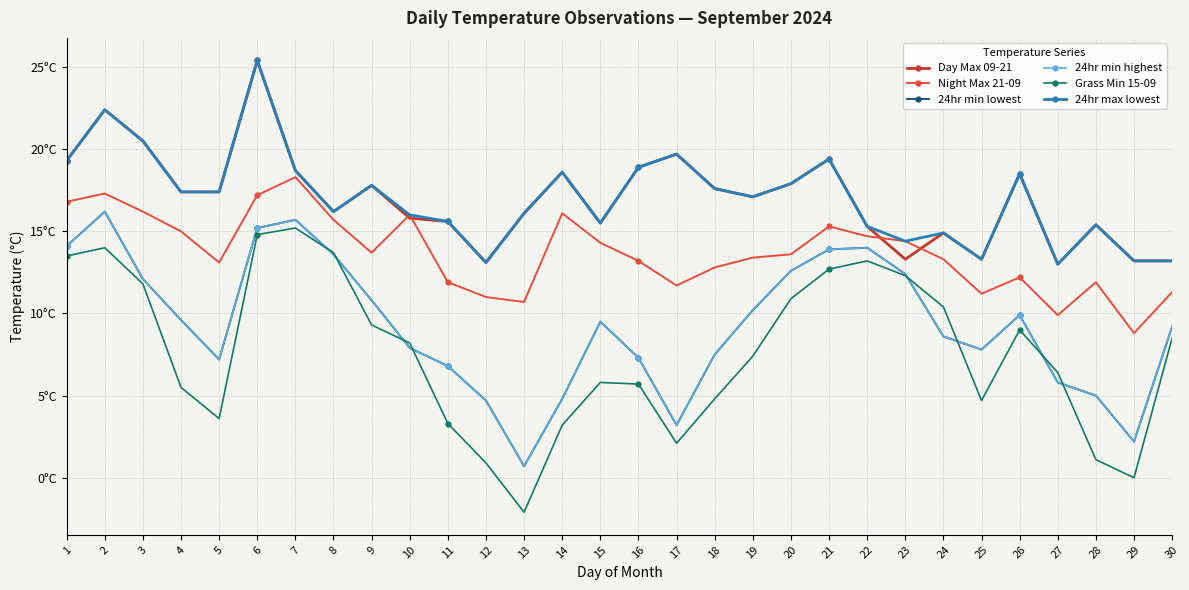

Does the chart have visible grid lines?

Yes